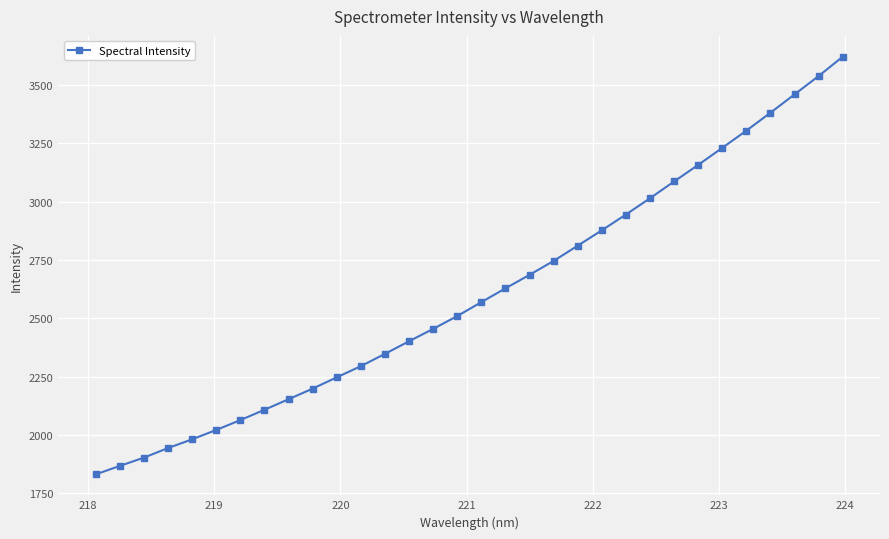

How many lines are shown in the chart?

1